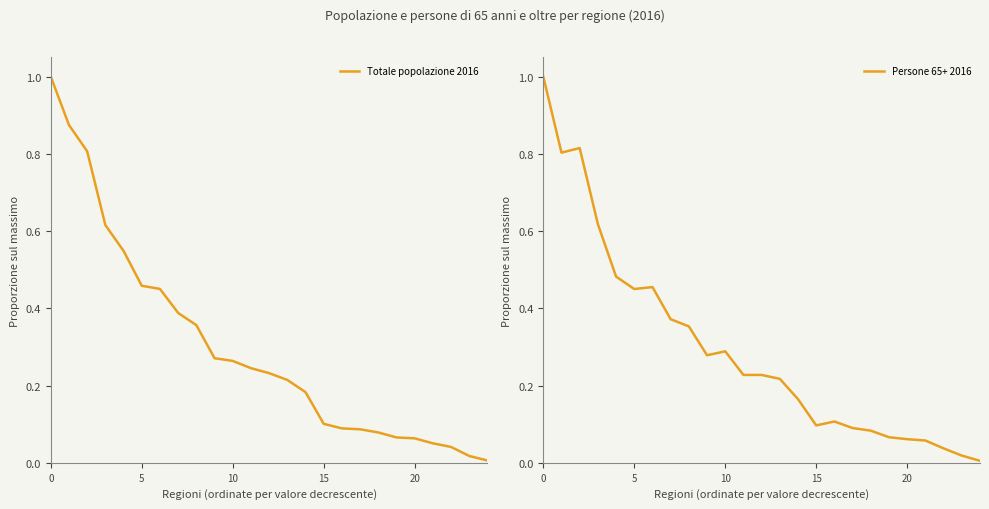

How many interior local peaks does the Persone 65+ 2016 series have?

4